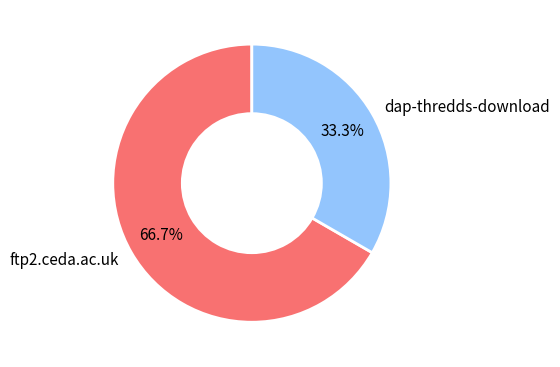

Which slice is the smallest?

dap-thredds-download